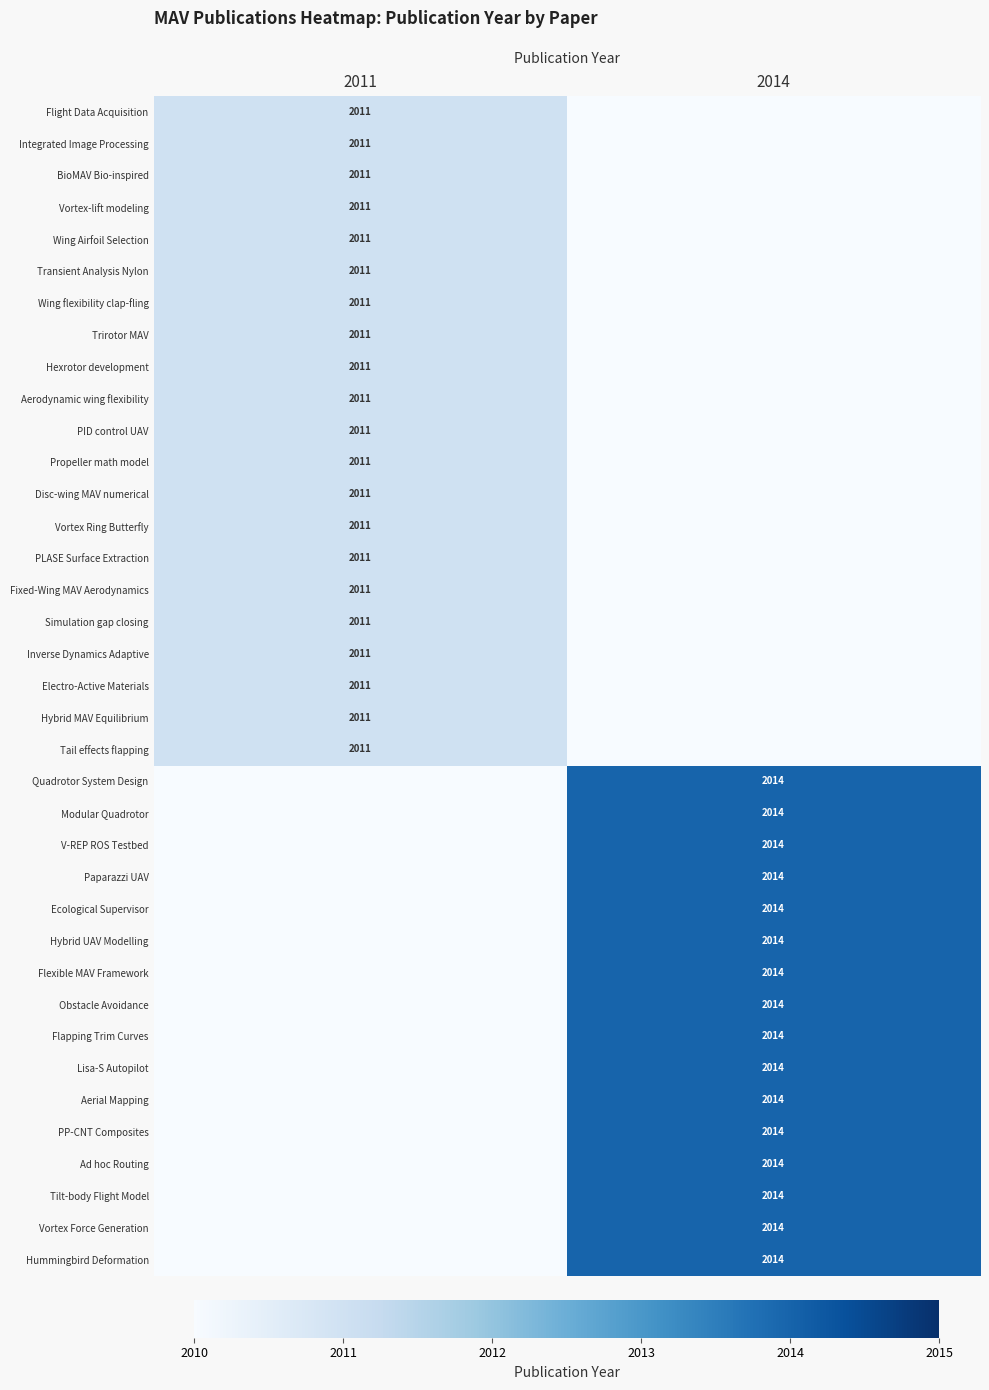

Is it true that Quadrotor System Design equals 2970 at 2014?

False